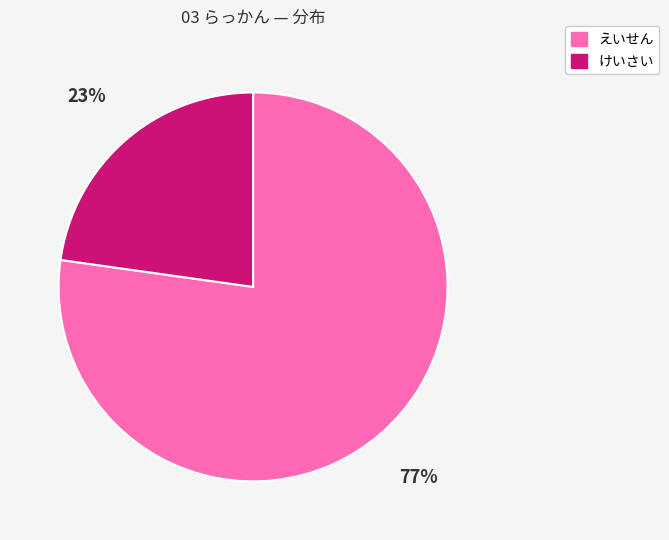

Between えいせん and けいさい, which is larger?

えいせん